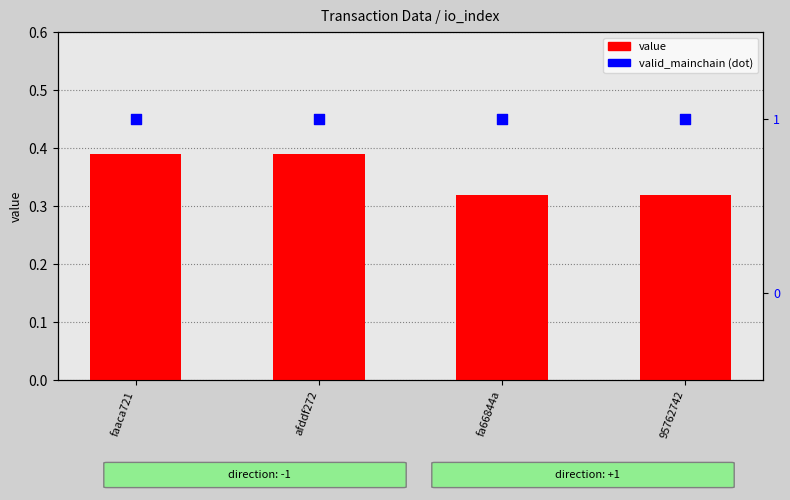

Which series contains the lowest Y value?

value